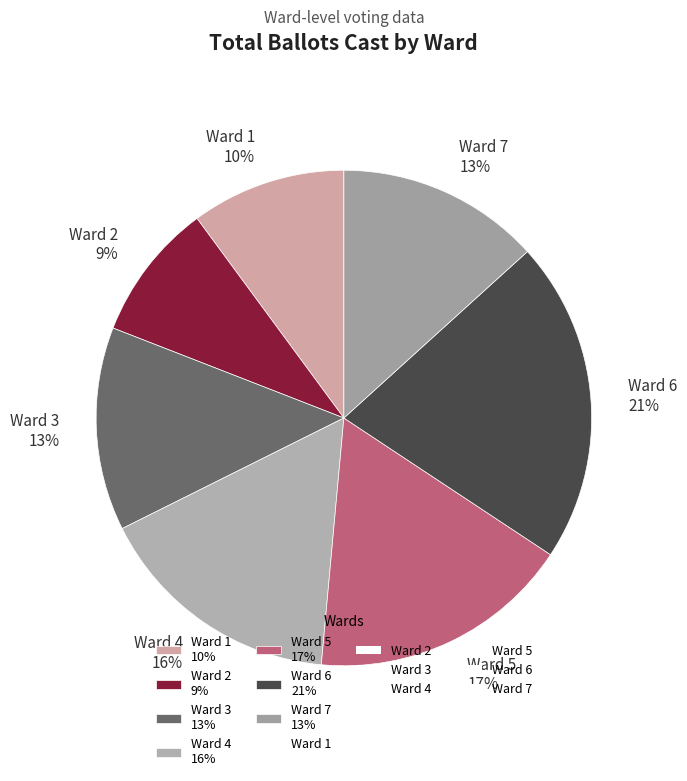

What percentage is the Ward 2 slice, to the nearest percent?

9%